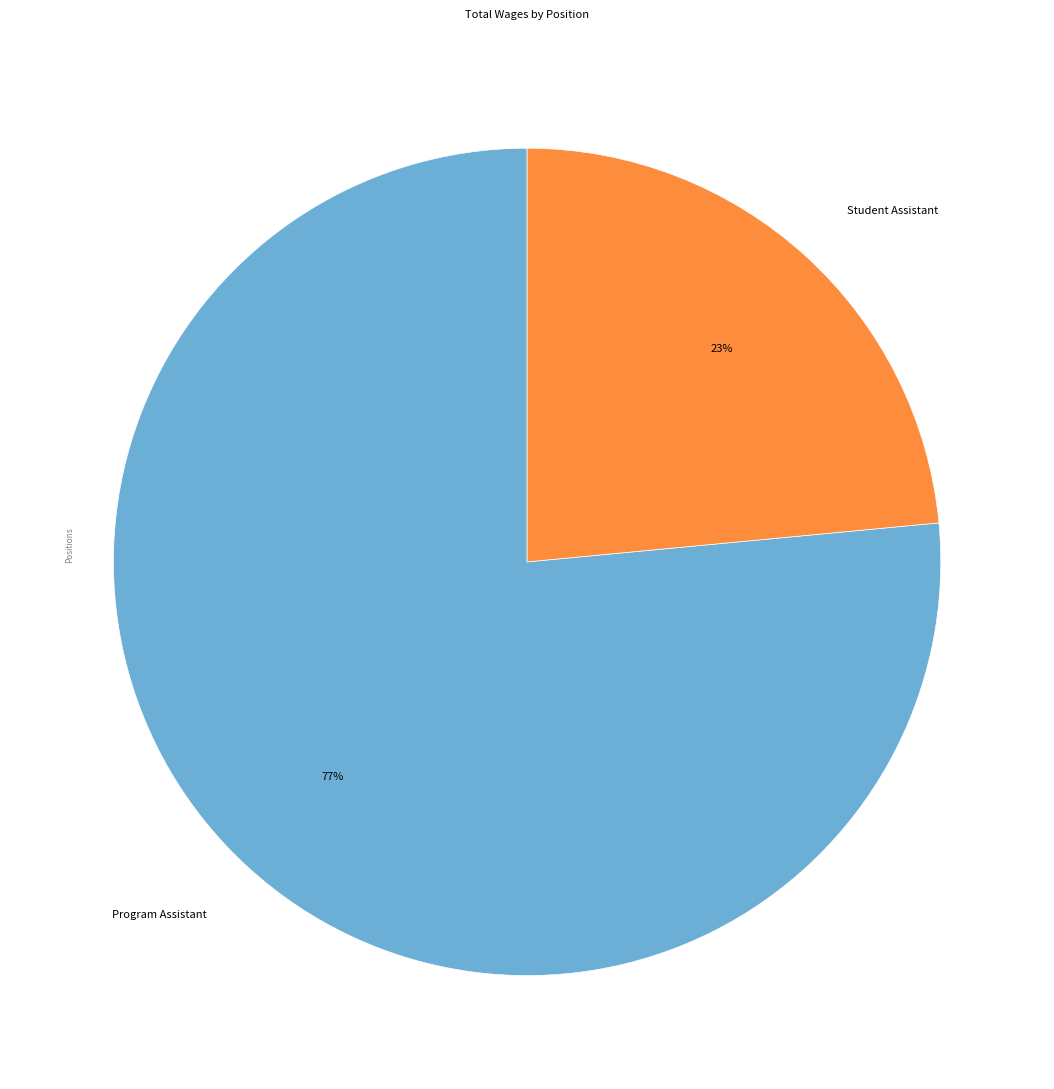

Which category has the smallest portion of the pie?

Student Assistant